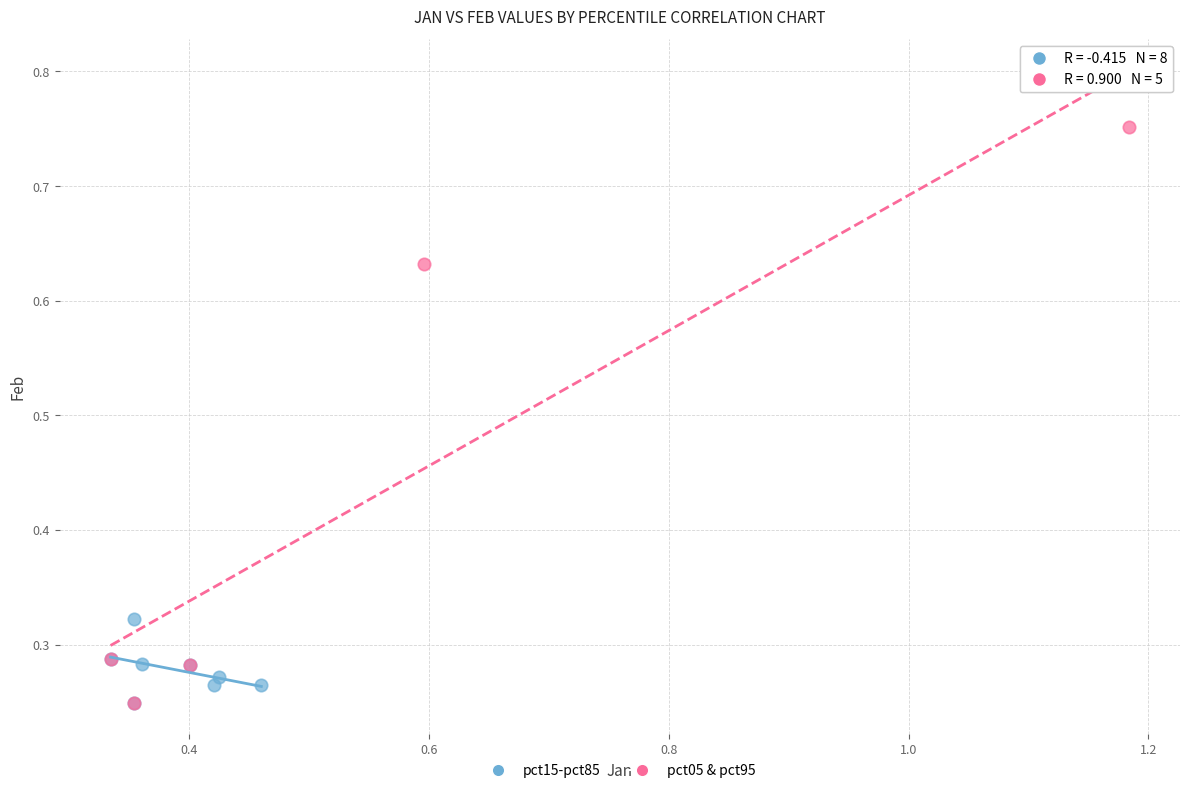

Which series reaches the maximum Y coordinate?

pct05 & pct95